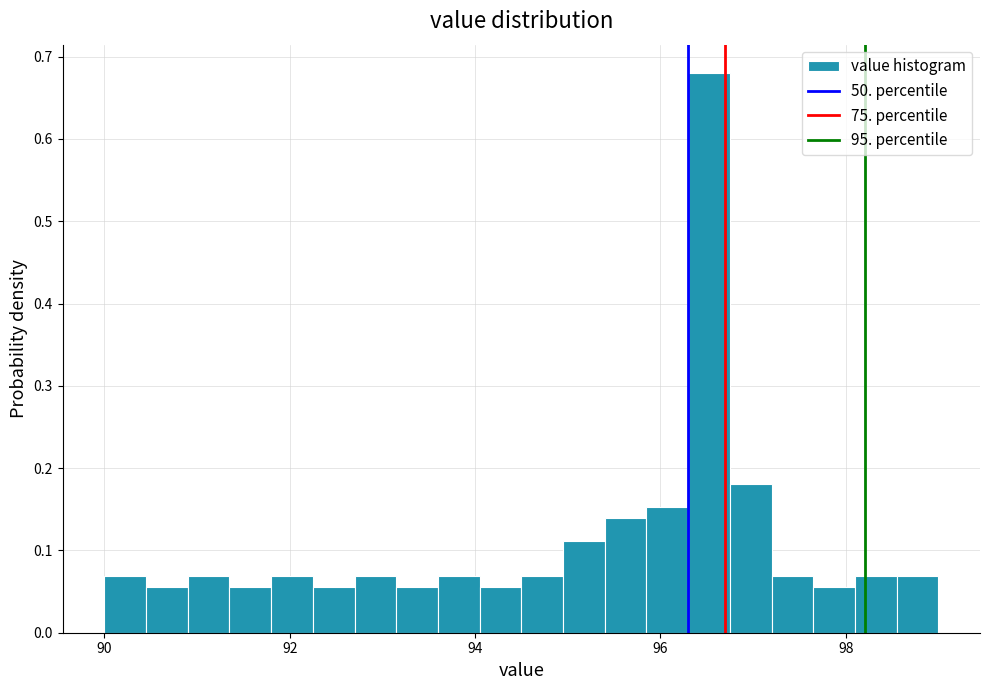

Read against the x-axis, roughly where is the centre of the tallest bar?

96.6